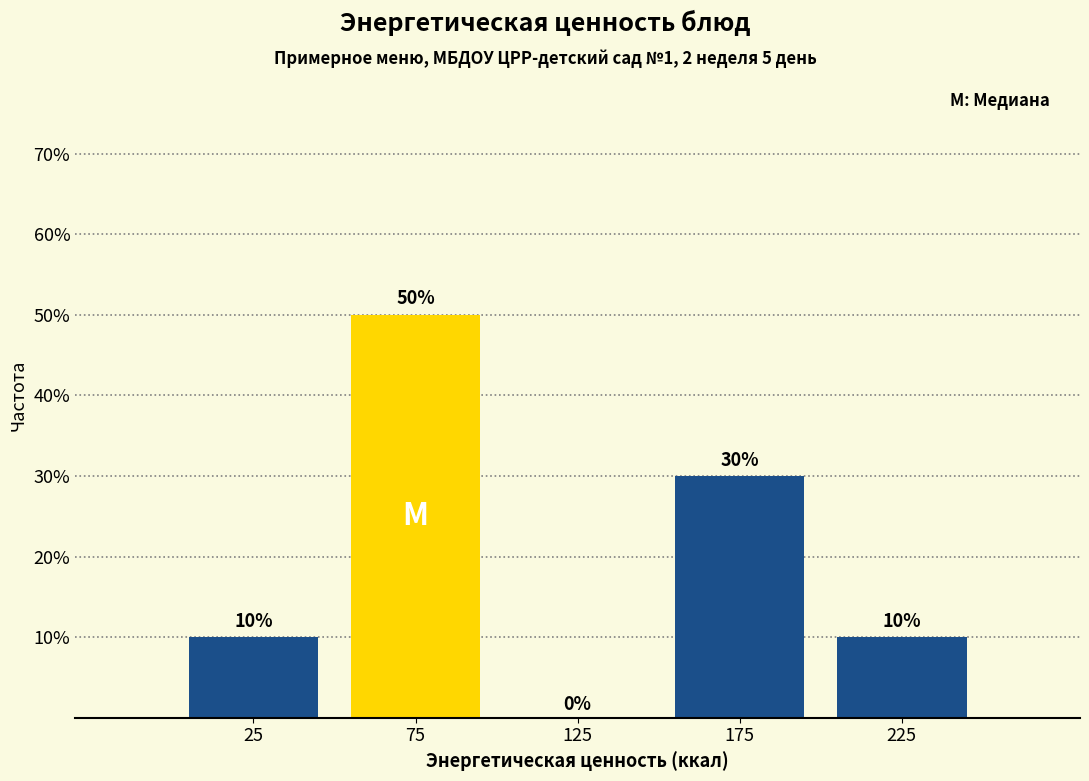

Reading left to right, list every bar in this chart as the range it spans on the x-axis followed by its height.

0 to 50: 10
50 to 100: 50
100 to 150: 0
150 to 200: 30
200 to 250: 10